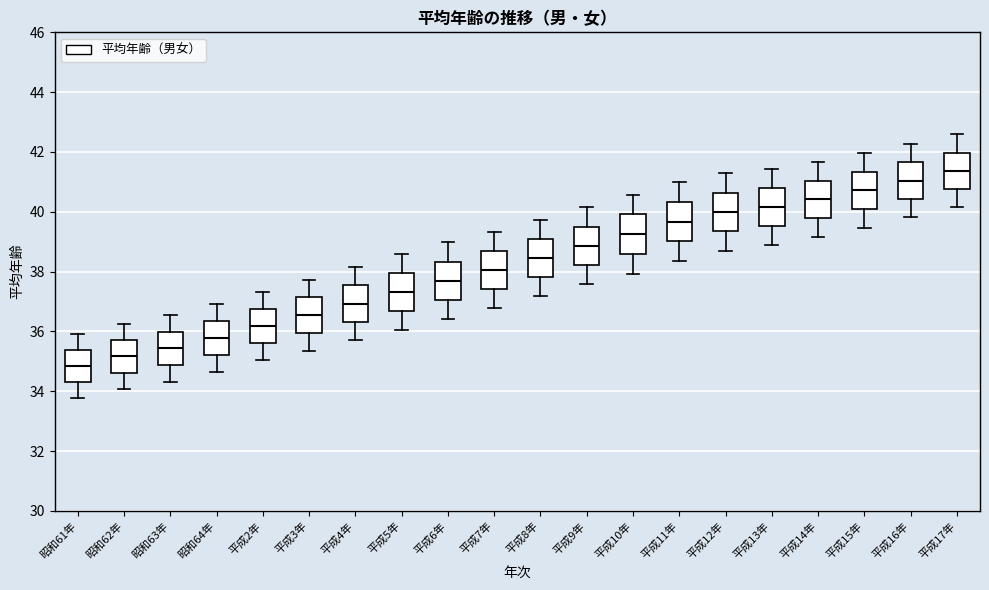

Which box has the lowest median line?

昭和61年